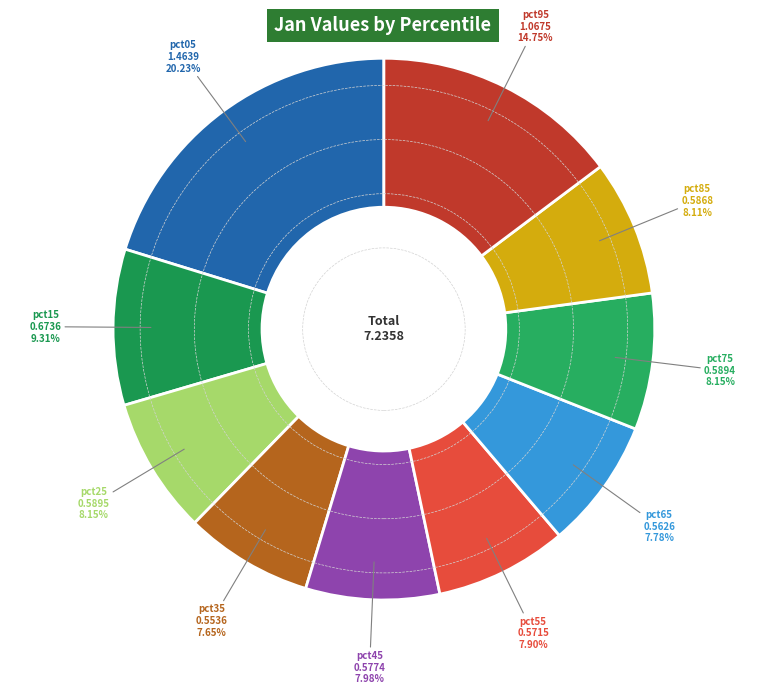

Is the sum of pct55 and pct75 greater than half?

No